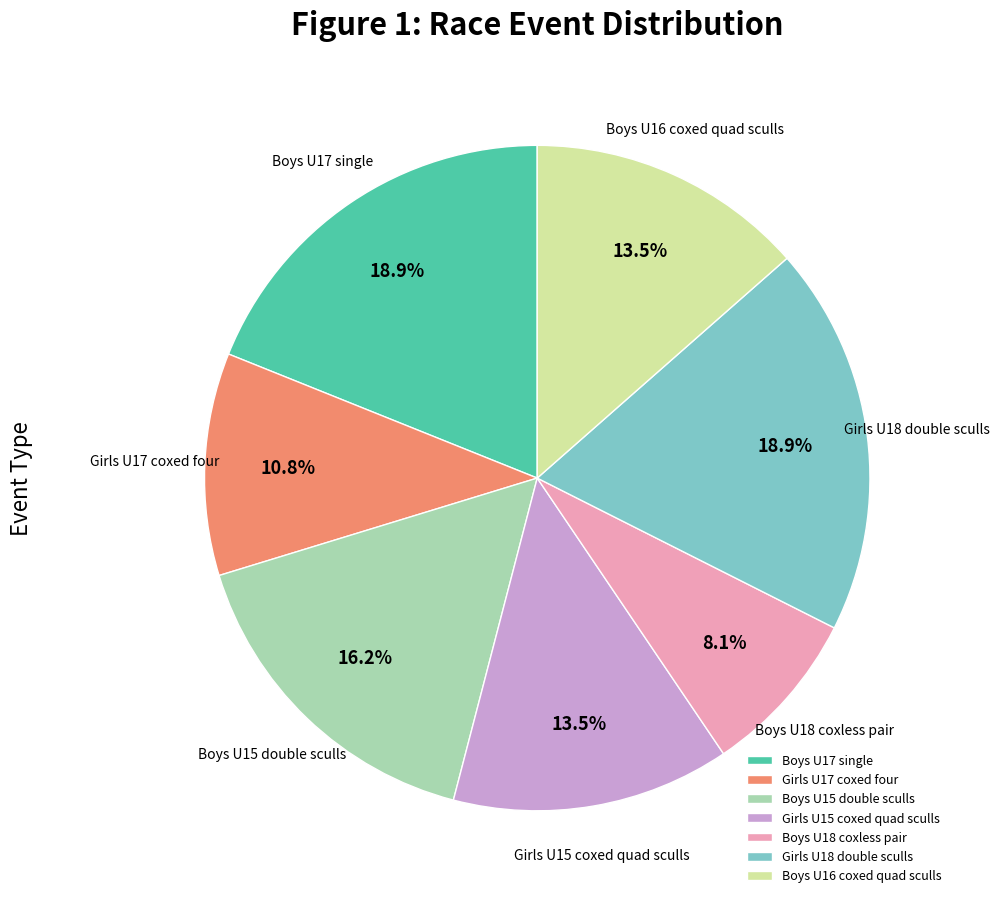

Count the number of slices in the pie.

7